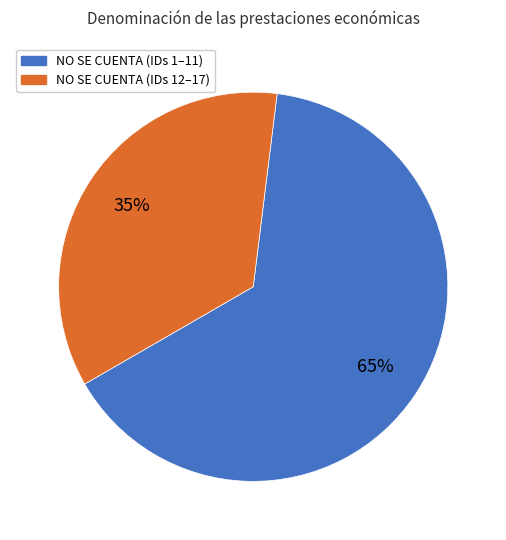

Count the number of slices in the pie.

2